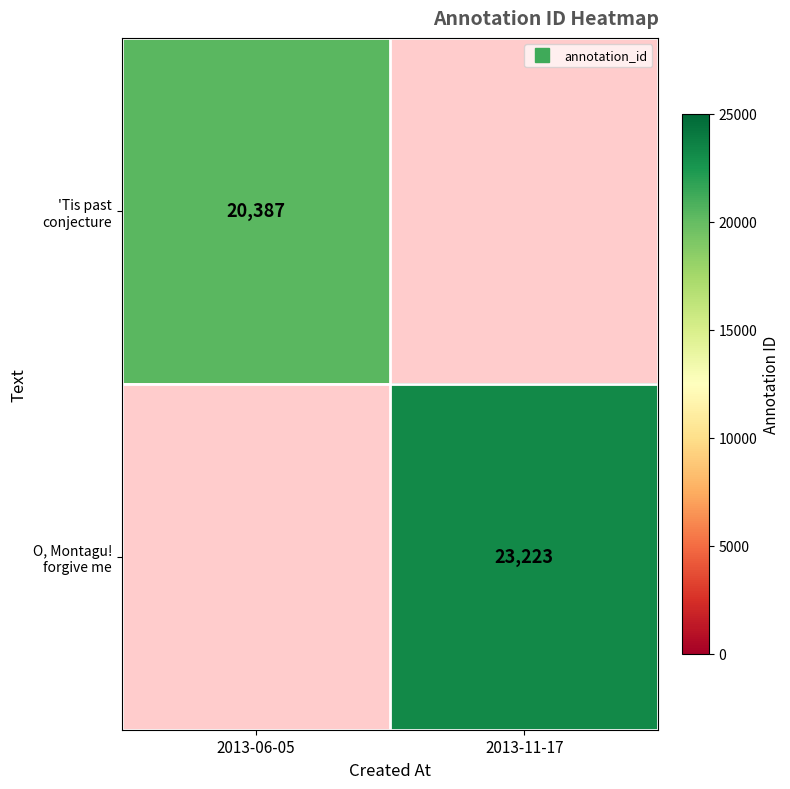

How many positive values does the O, Montagu! forgive me series have?

1